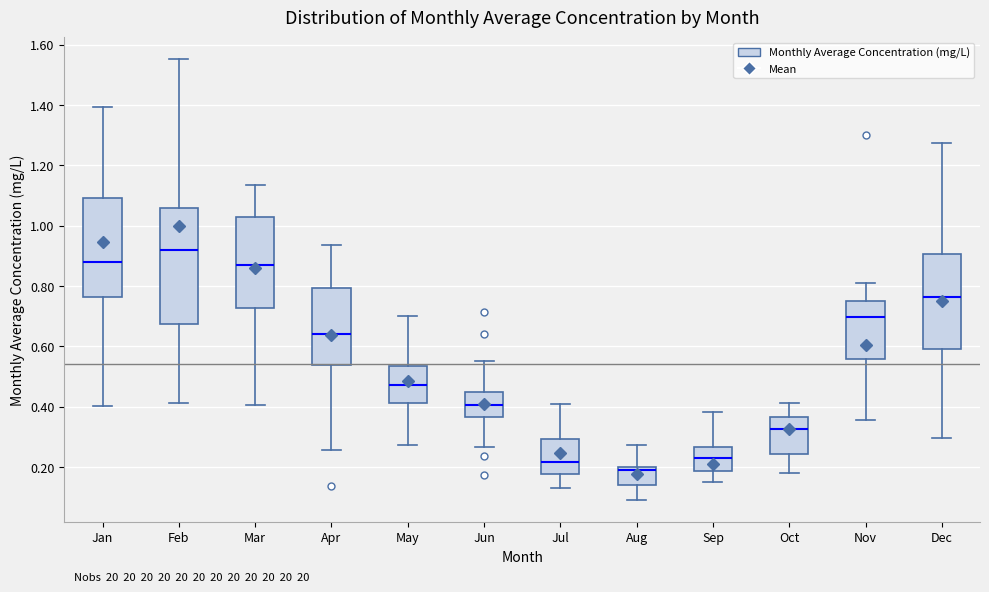

Reading left to right, transcribe this box plot: for each box, give where its median line is, the range the box spans, and where its two whiskers end, as read against the y-axis. The values are not printed on the chart, so give them approximately, as read against the axis.

Jan: median 0.88, box 0.76 to 1.10, whiskers 0.40 to 1.40
Feb: median 0.92, box 0.68 to 1.06, whiskers 0.42 to 1.56
Mar: median 0.86, box 0.72 to 1.02, whiskers 0.40 to 1.14
Apr: median 0.64, box 0.54 to 0.80, whiskers 0.26 to 0.94
May: median 0.46, box 0.42 to 0.54, whiskers 0.28 to 0.70
Jun: median 0.40, box 0.36 to 0.44, whiskers 0.26 to 0.56
Jul: median 0.22, box 0.18 to 0.30, whiskers 0.14 to 0.40
Aug: median 0.18, box 0.14 to 0.20, whiskers 0.10 to 0.28
Sep: median 0.24, box 0.18 to 0.26, whiskers 0.14 to 0.38
Oct: median 0.32, box 0.24 to 0.36, whiskers 0.18 to 0.42
Nov: median 0.70, box 0.56 to 0.74, whiskers 0.36 to 0.80
Dec: median 0.76, box 0.58 to 0.90, whiskers 0.30 to 1.28